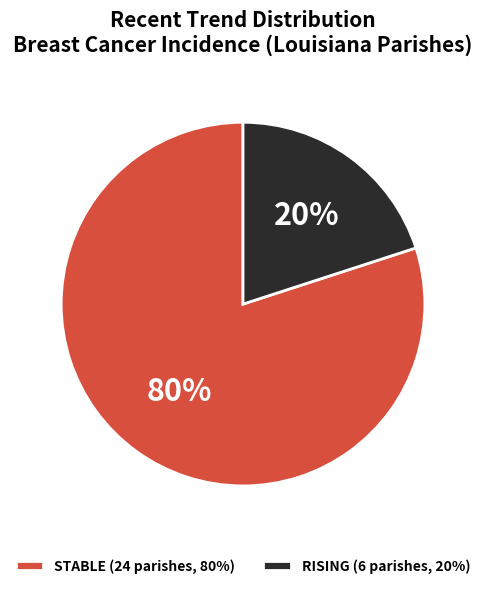

Do STABLE (24 parishes, 80%) and RISING (6 parishes, 20%) together represent more than half of the pie?

Yes